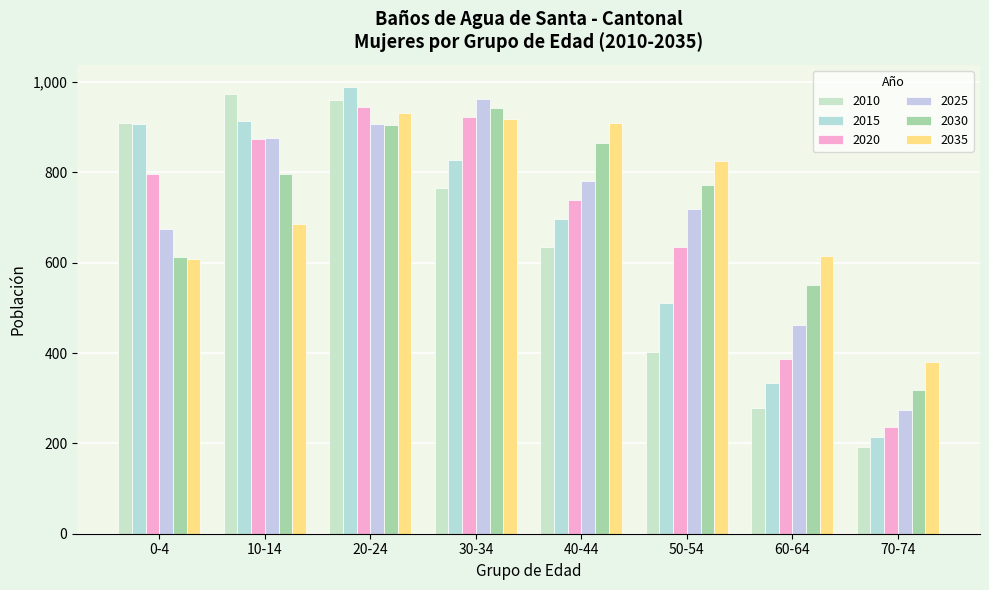

What is the minimum value shown in the chart?

193